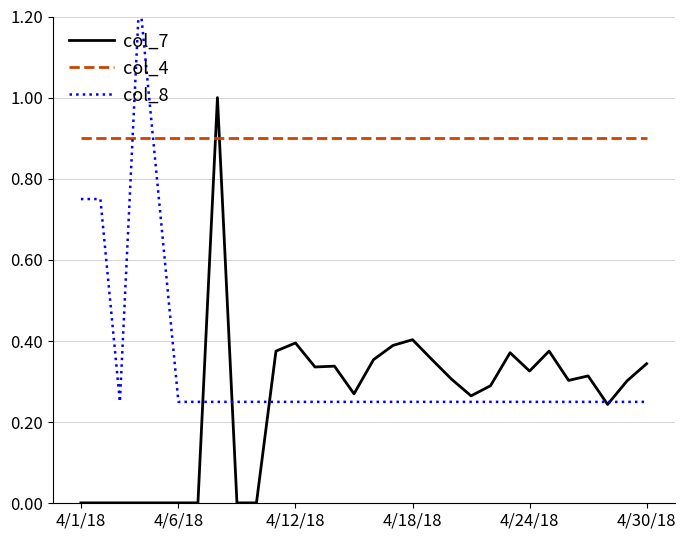

True or false: col_4 and col_7 cross at least once.

True